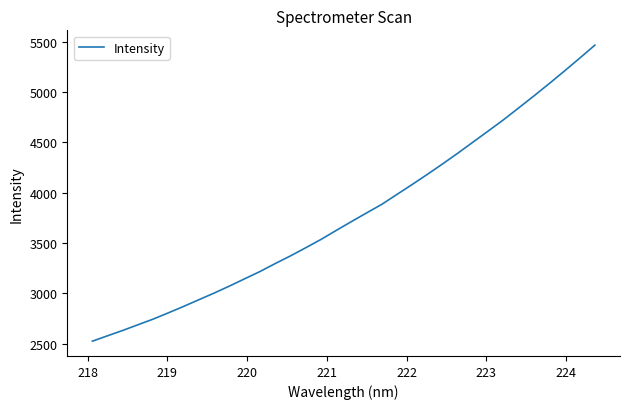

What is the maximum value shown in the chart?

5464.0